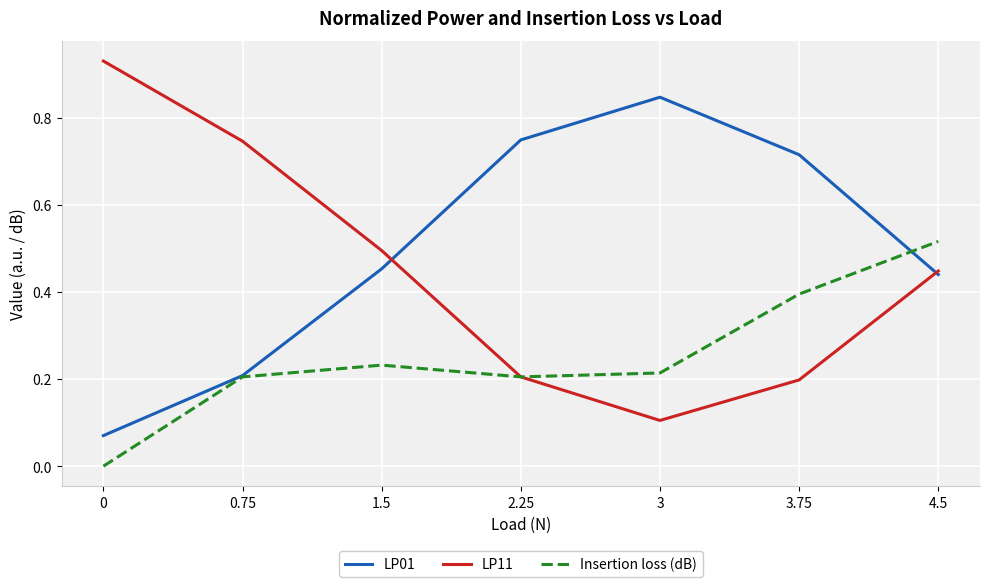

What are all the series names shown in the legend?

LP01, LP11, Insertion loss (dB)